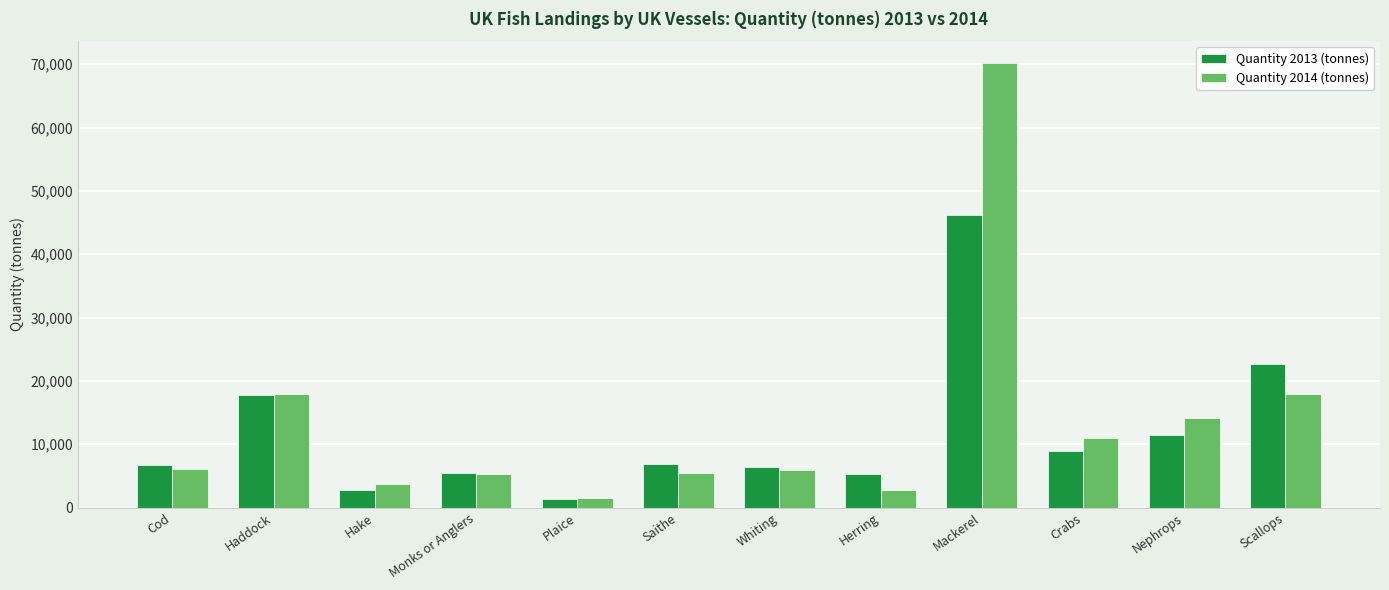

Between Monks or Anglers and Mackerel, which series saw the biggest shift?

Quantity 2014 (tonnes)